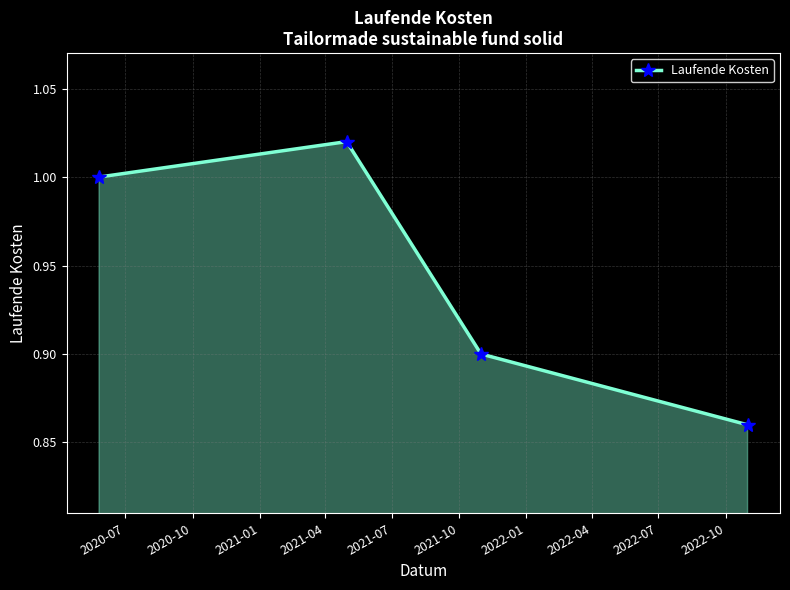

How many values are between 0 and 1?

3